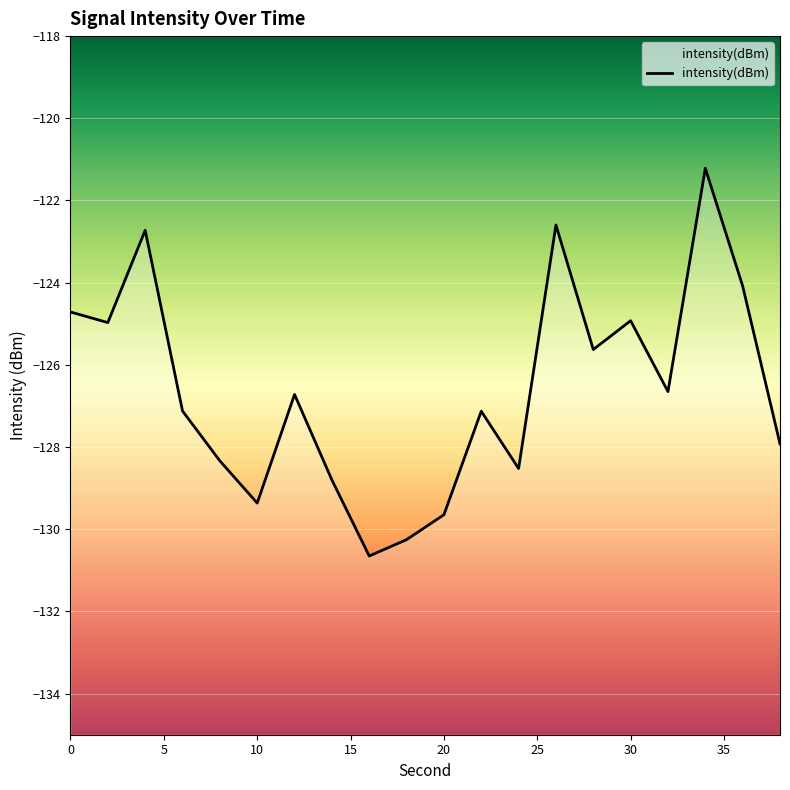

What is the sum of all values?

-2532.0